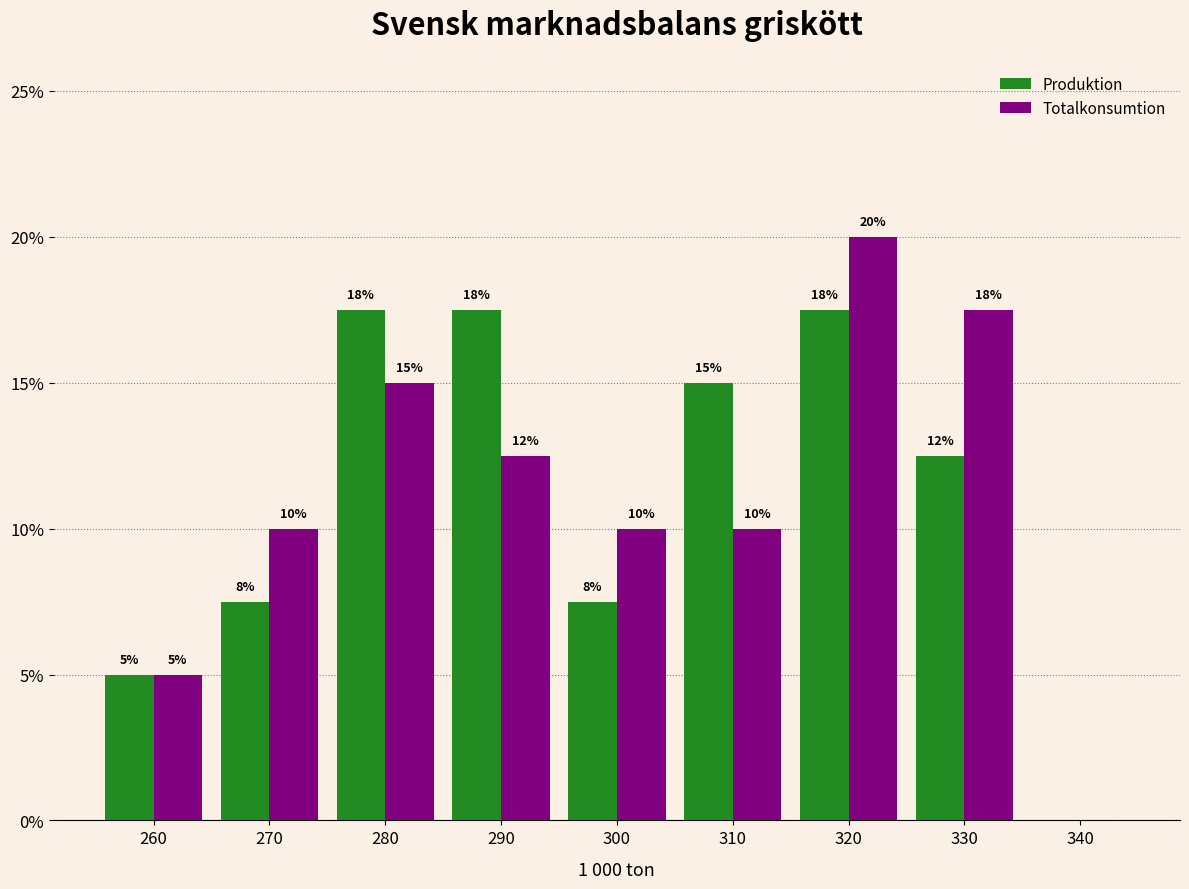

In the Totalkonsumtion series, which range on the x-axis has the tallest bar?

315 to 325